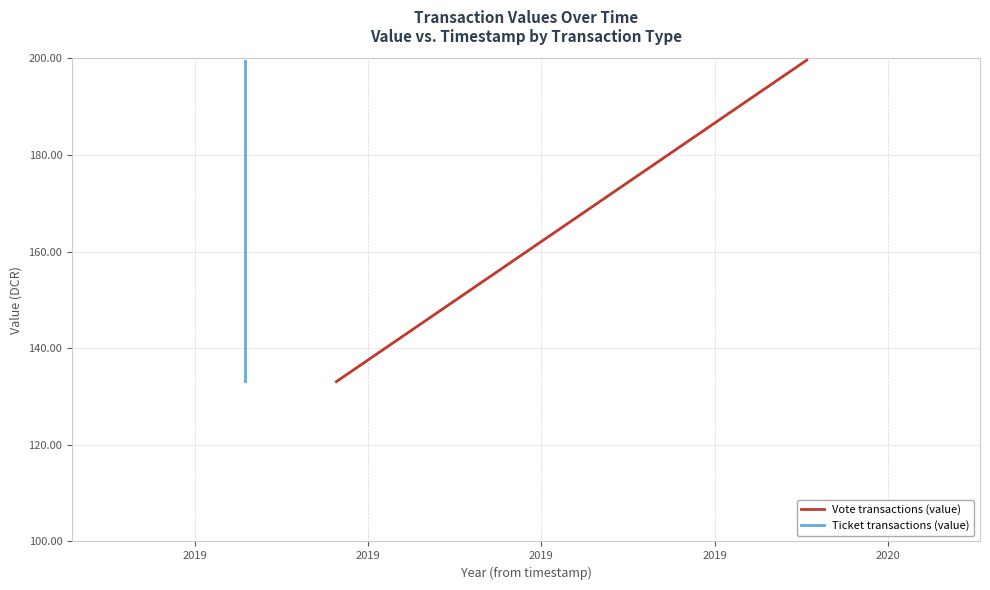

The value of Vote transactions (value) at 16 is 157.7. True or false?

True